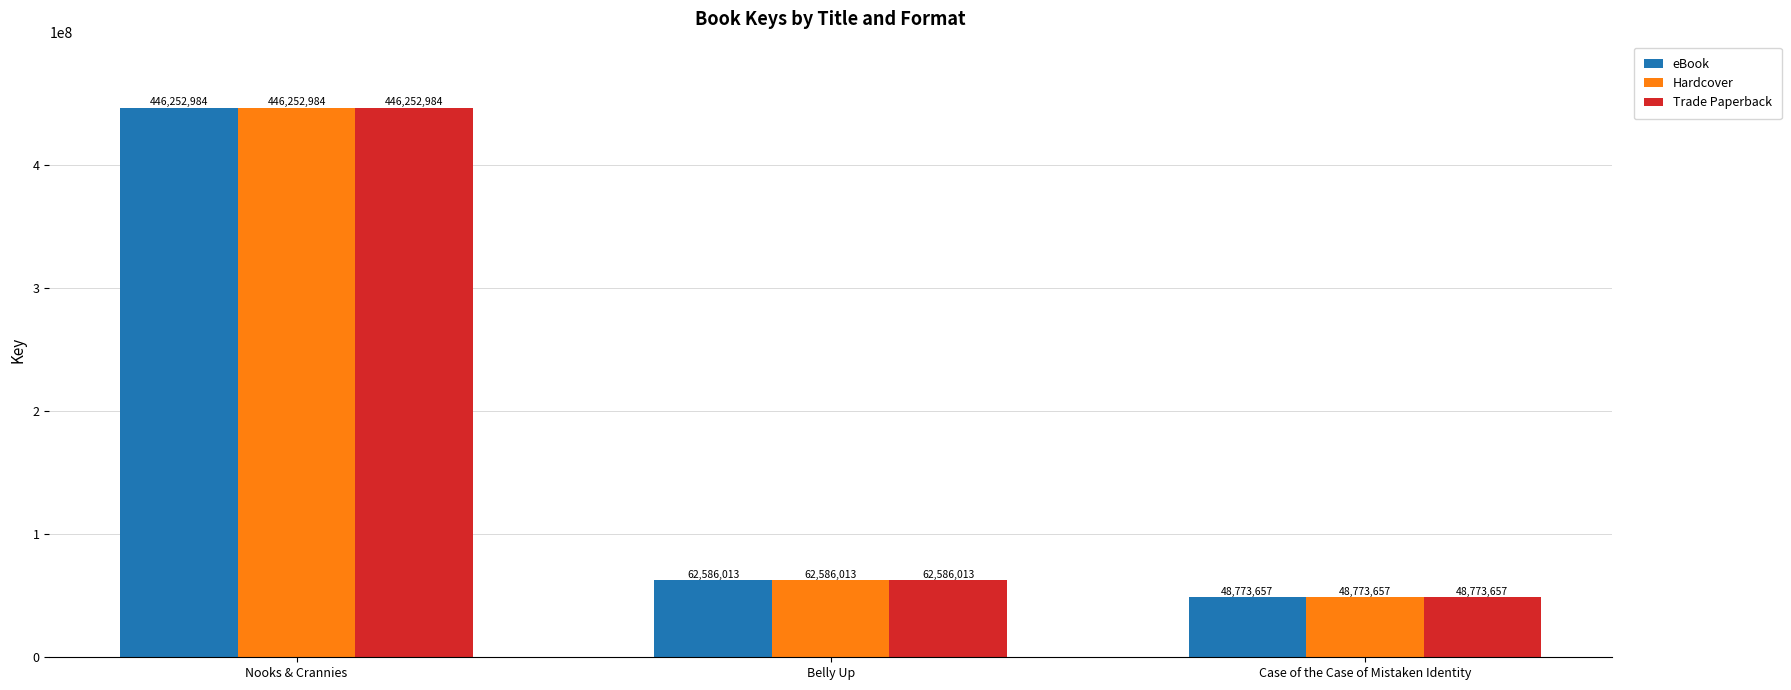

What is the difference between the Hardcover values at Case of the Case of Mistaken Identity and Nooks & Crannies?

397479327